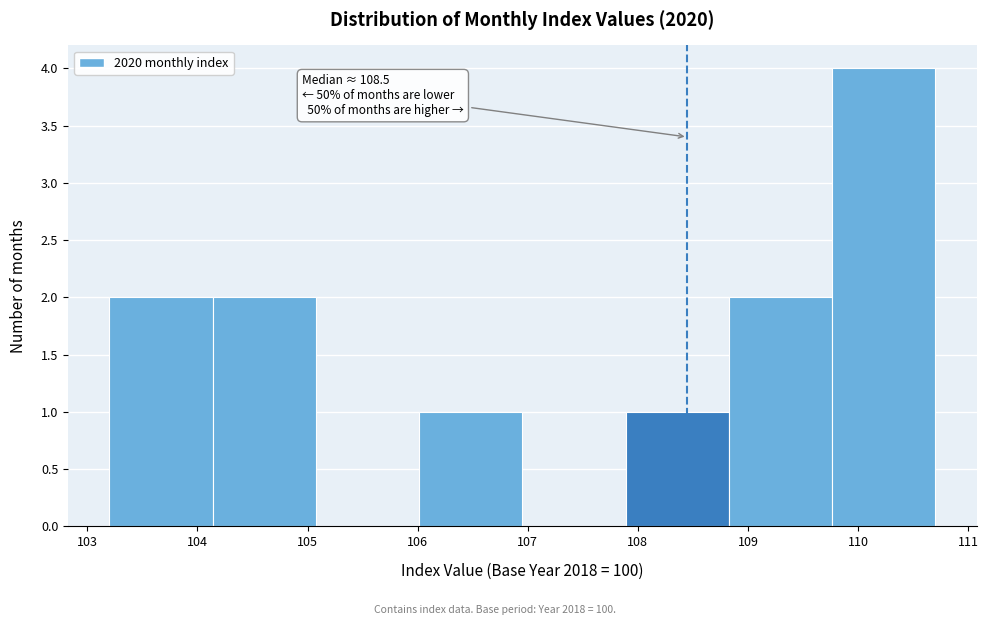

Which range on the x-axis has the tallest bar?

109.8 to 110.7